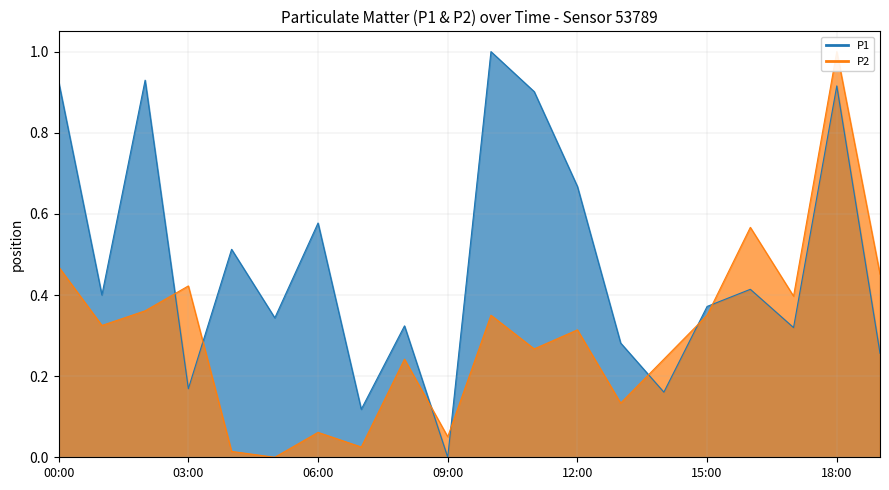

What is the spread (max minus min) of values at 09:00?

0.1